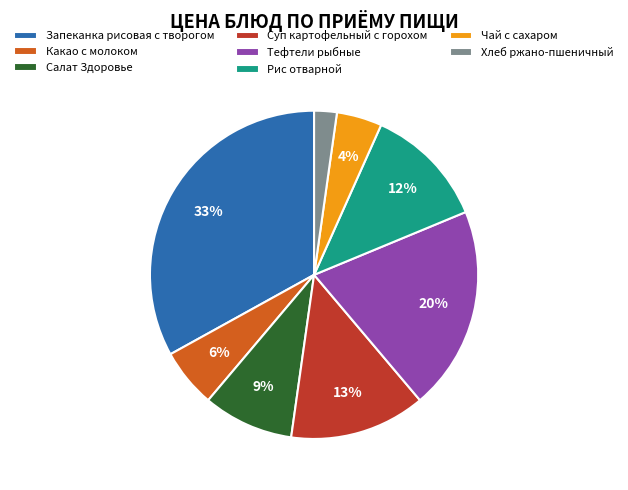

Is the sum of Суп картофельный с горохом and Запеканка рисовая с творогом greater than half?

No